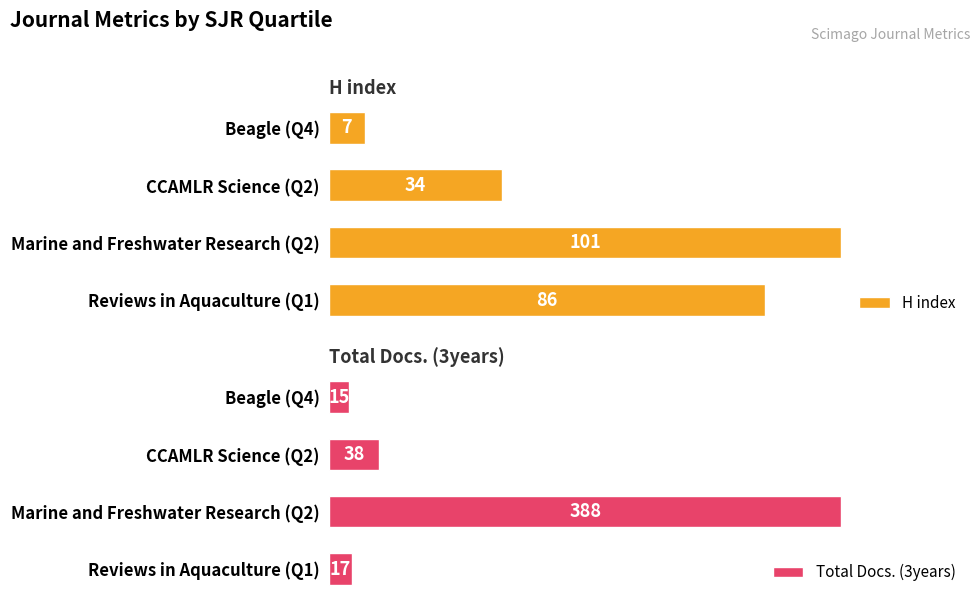

At which label is H index closest to 54?

CCAMLR Science (Q2)